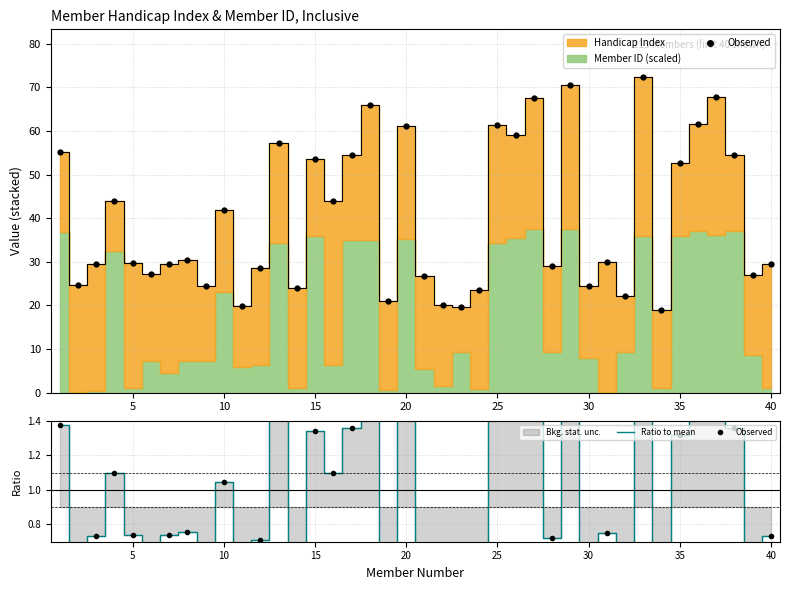

The Observed series shows 0.2 at 13. True or false?

False